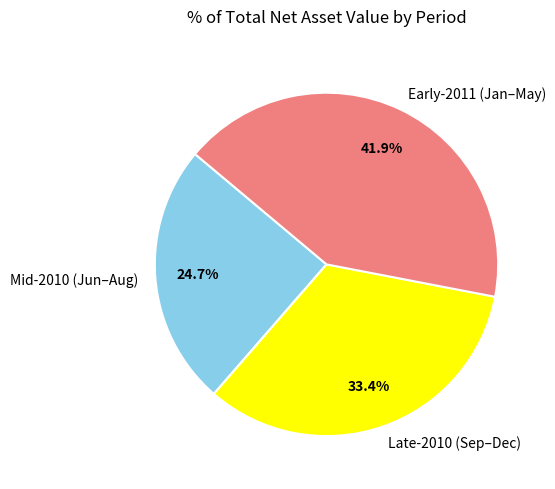

Which category has the biggest portion of the pie?

Early-2011 (Jan–May)